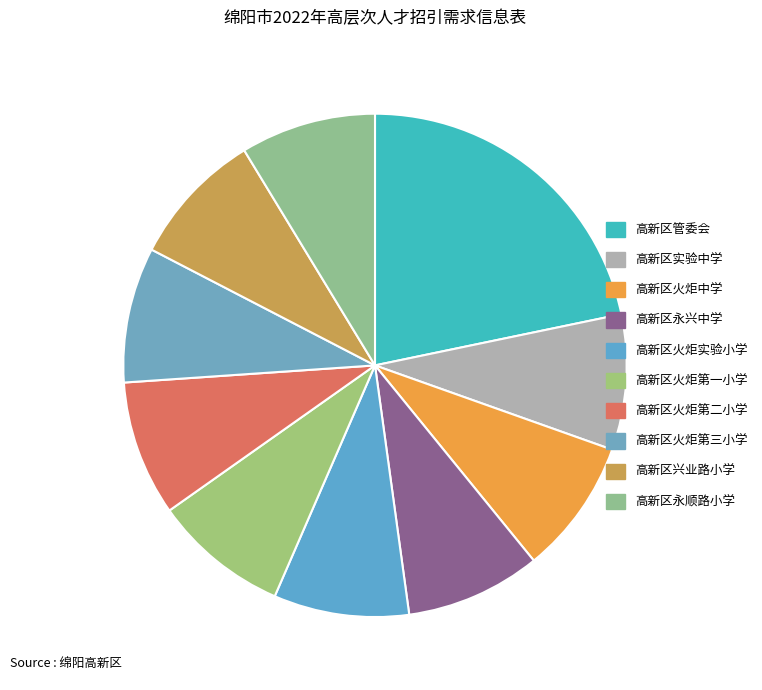

Is it true that 高新区永兴中学 is 9% of the pie?

True